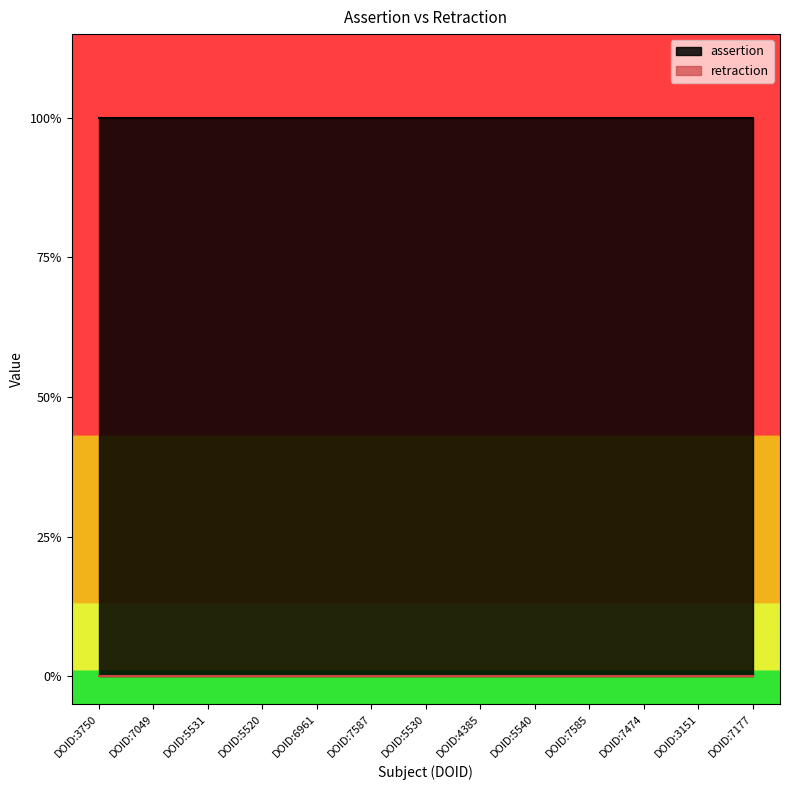

How many lines are shown in the chart?

2